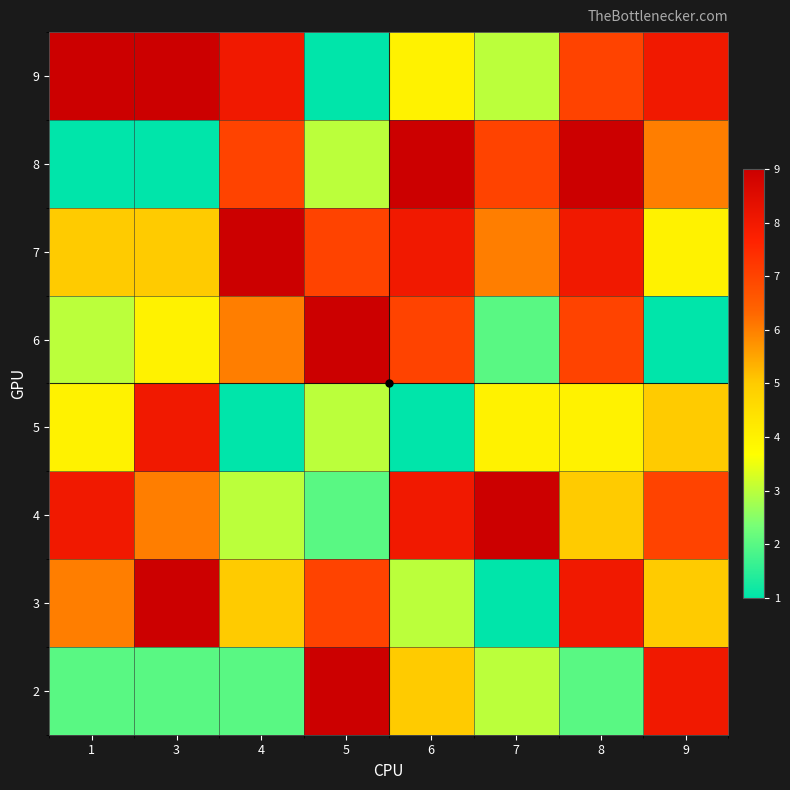

Reading right to left, transcribe all the data shown in this chart.

2: 9=8	8=2	7=3	6=5	5=9	4=2	3=2	1=2
3: 9=5	8=8	7=1	6=3	5=7	4=5	3=9	1=6
4: 9=7	8=5	7=9	6=8	5=2	4=3	3=6	1=8
5: 9=5	8=4	7=4	6=1	5=3	4=1	3=8	1=4
6: 9=1	8=7	7=2	6=7	5=9	4=6	3=4	1=3
7: 9=4	8=8	7=6	6=8	5=7	4=9	3=5	1=5
8: 9=6	8=9	7=7	6=9	5=3	4=7	3=1	1=1
9: 9=8	8=7	7=3	6=4	5=1	4=8	3=9	1=9